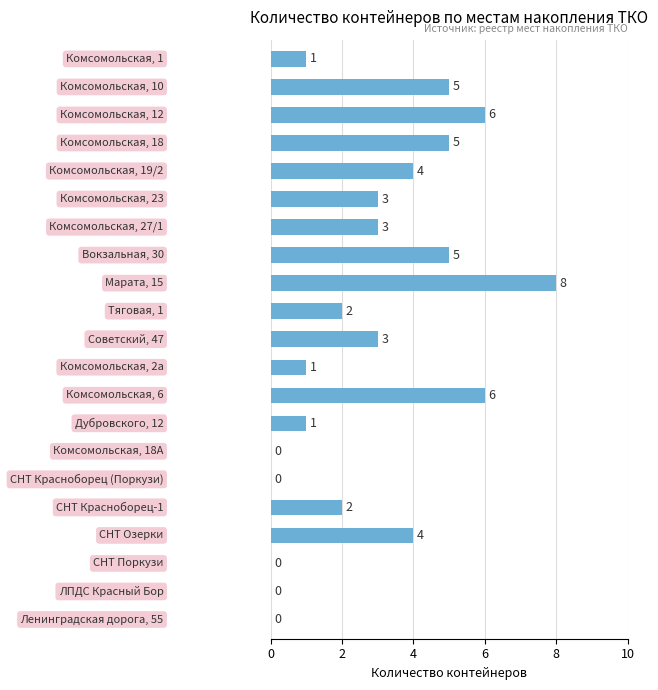

What is the greatest value displayed?

8